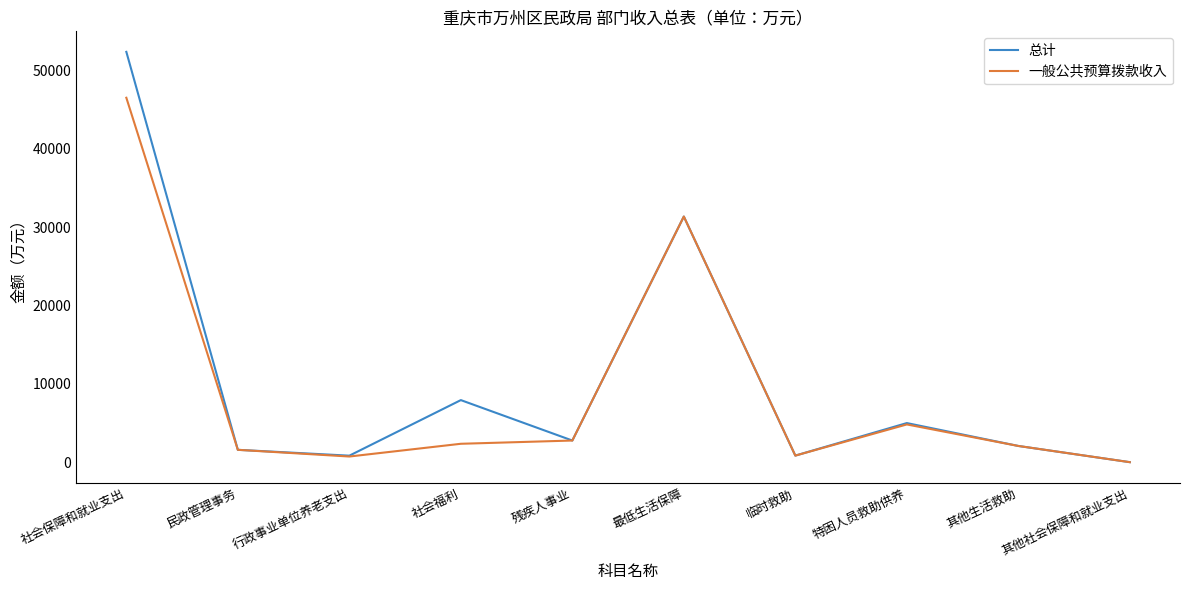

At 社会保障和就业支出, list the series in order from largest to smallest.

总计, 一般公共预算拨款收入